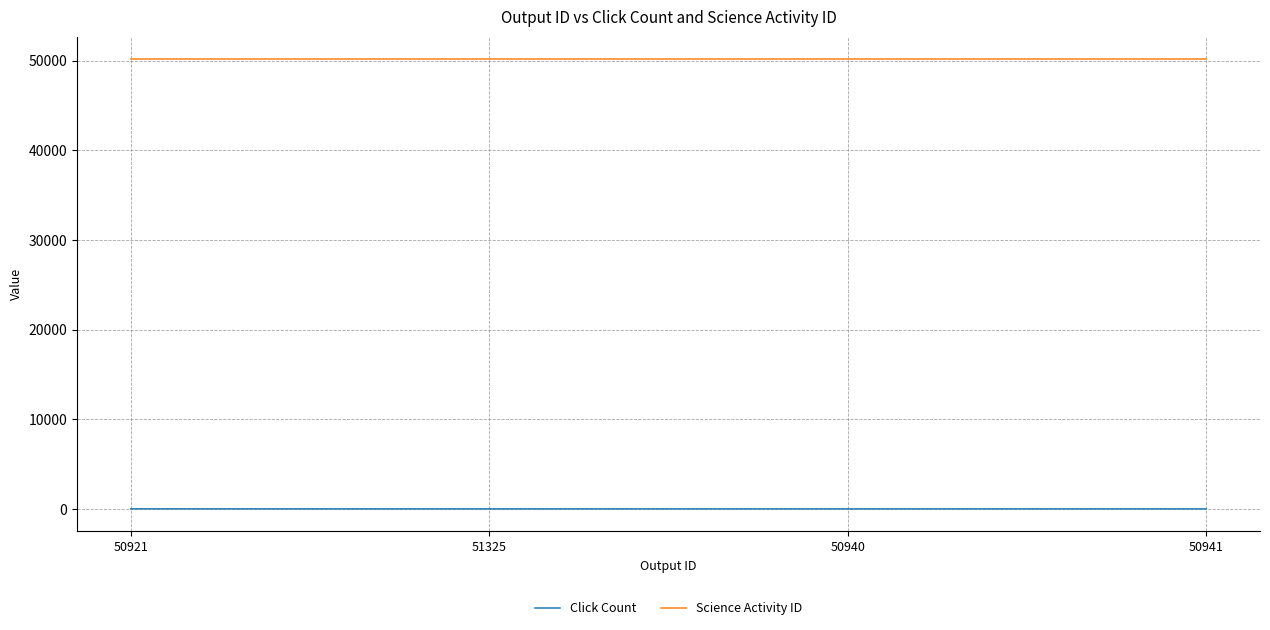

What is the total value across all series at 50941?

50153